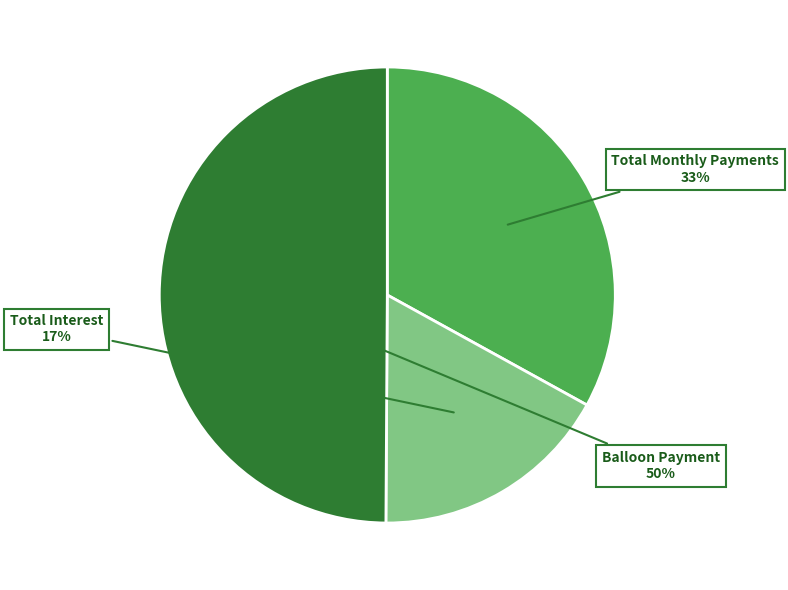

To the nearest percent, what portion does Total Monthly Payments represent?

33%